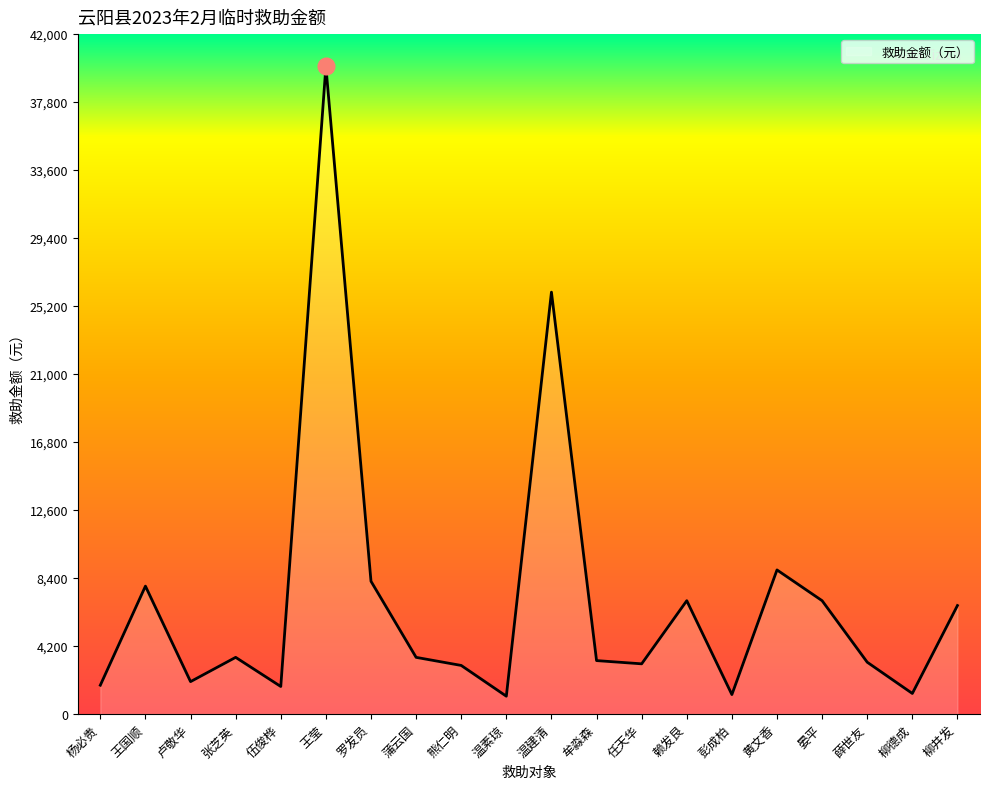

How many series are shown in this chart?

1